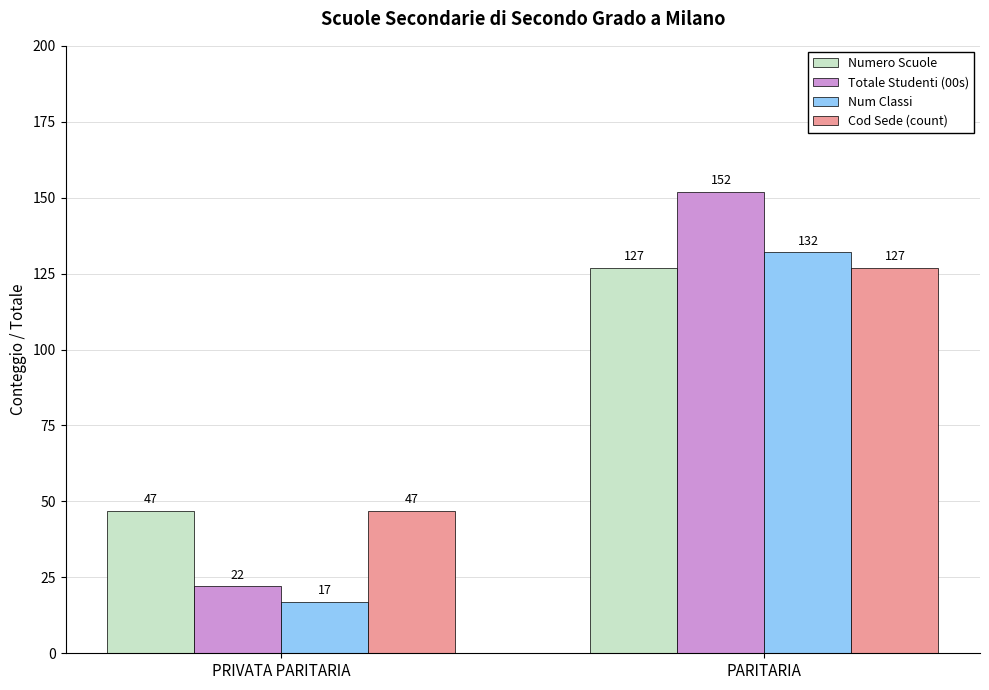

What is the difference between the Numero Scuole values at PARITARIA and PRIVATA PARITARIA?

80